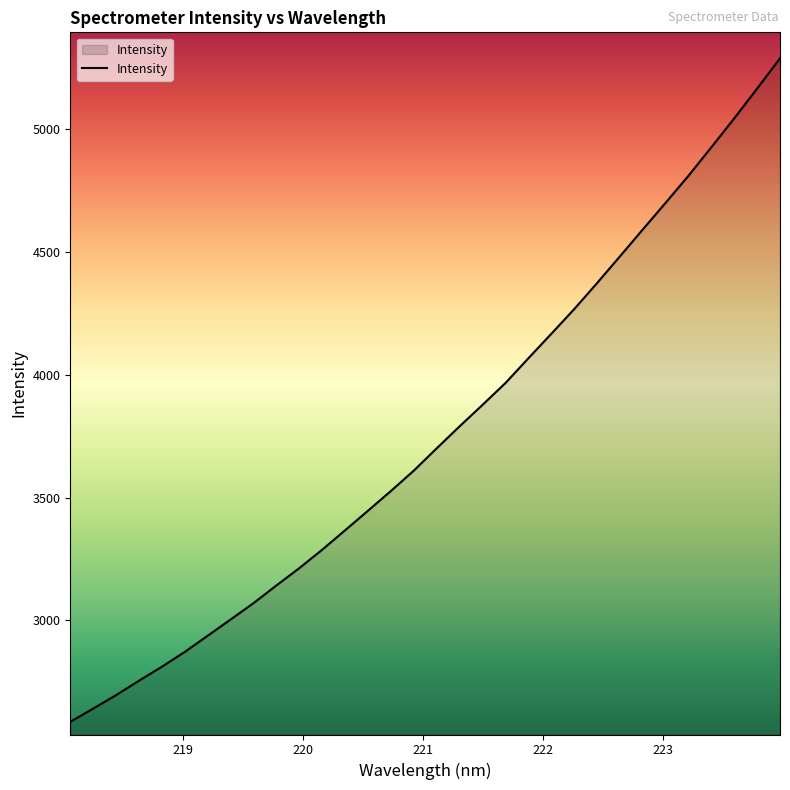

How many lines are shown in the chart?

1